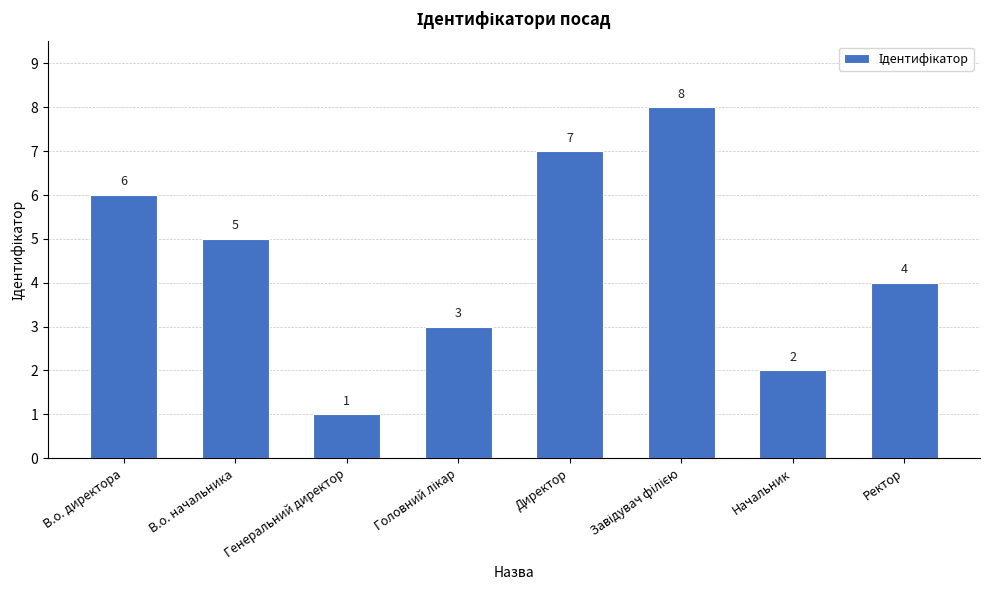

What is the label of the 6th bar from the right?

Генеральний директор